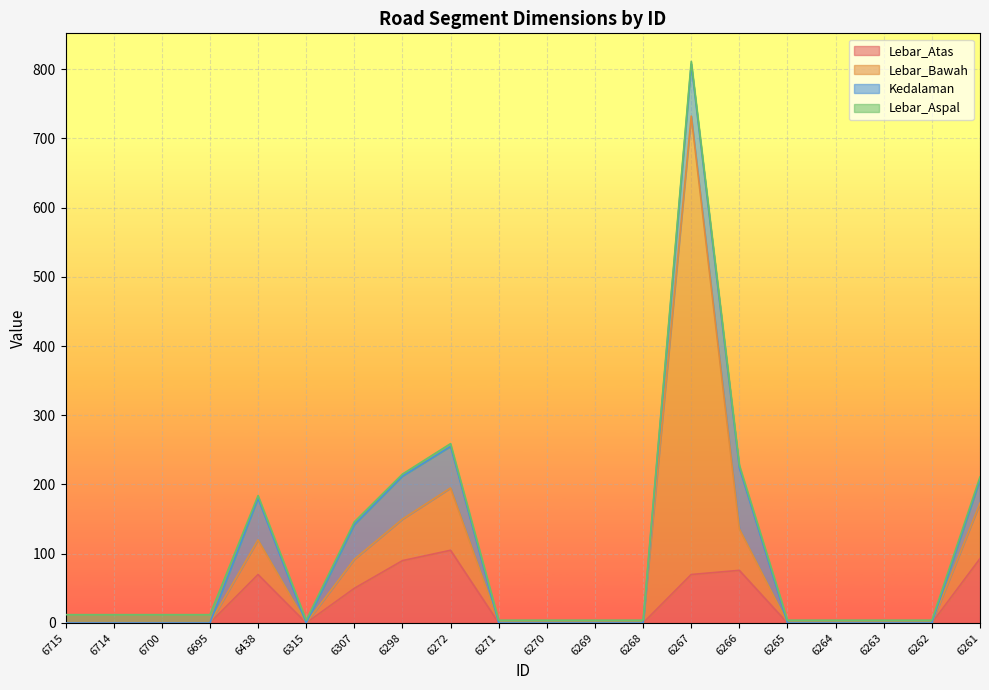

What is the difference between the Lebar_Bawah values at 6271 and 6298?

60